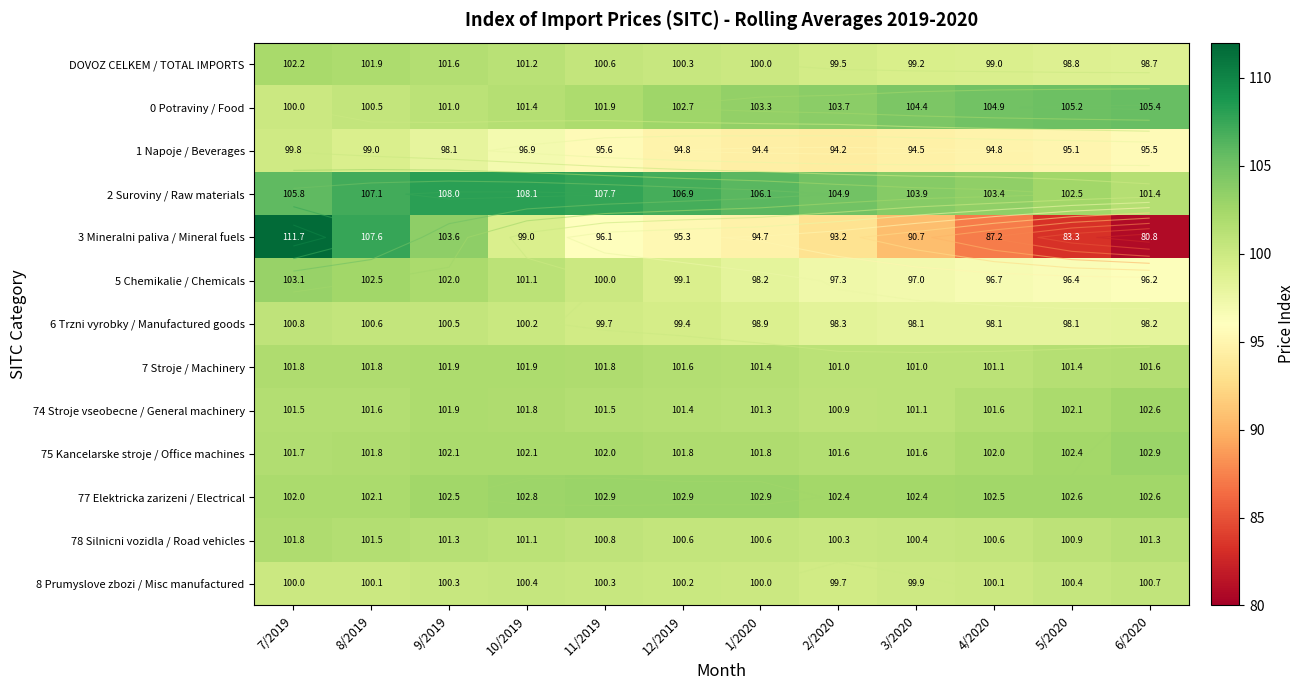

What is the sum of the 8 Prumyslove zbozi / Misc manufactured values at 9/2019 and 4/2020?

200.4